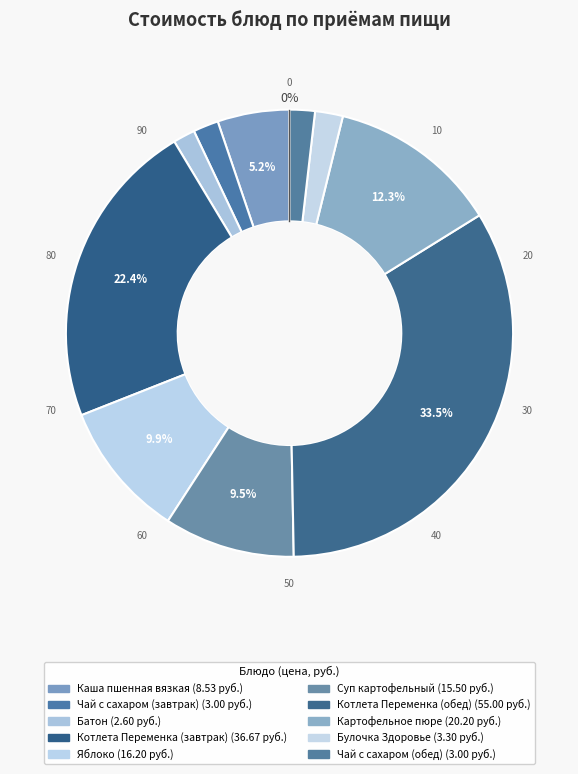

How many segments does this pie chart have?

10